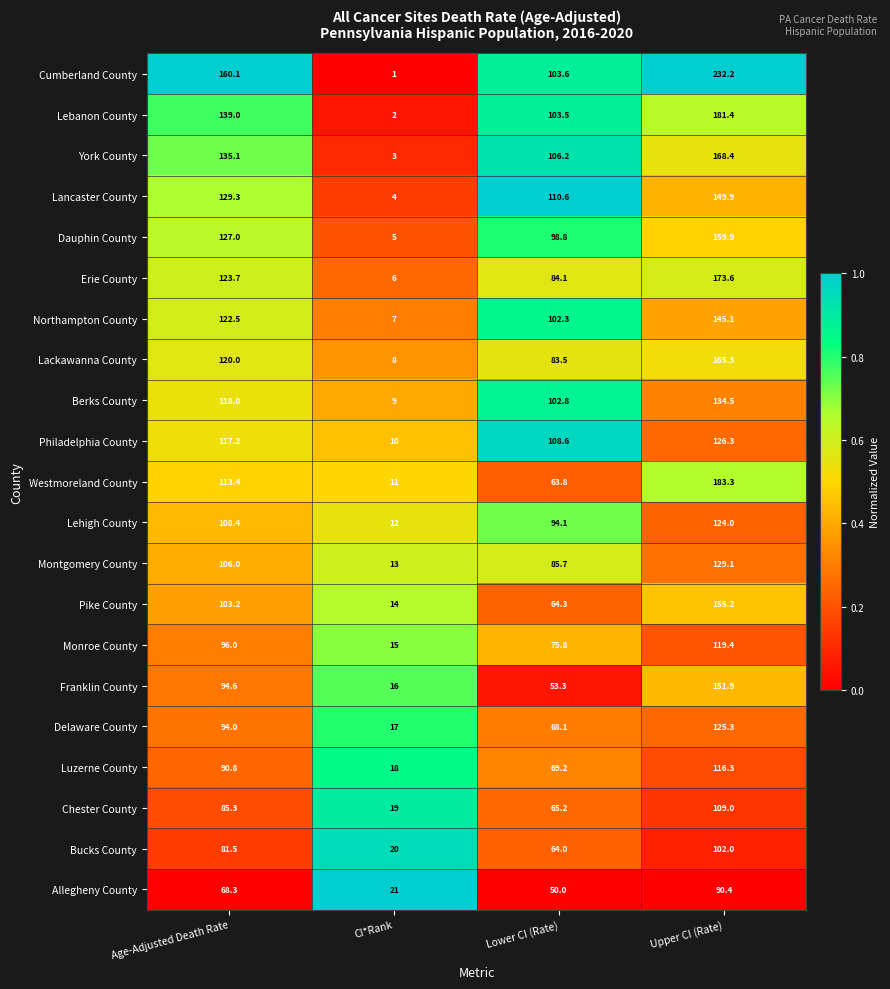

At which category is the sum across all series the highest?

Upper CI (Rate)